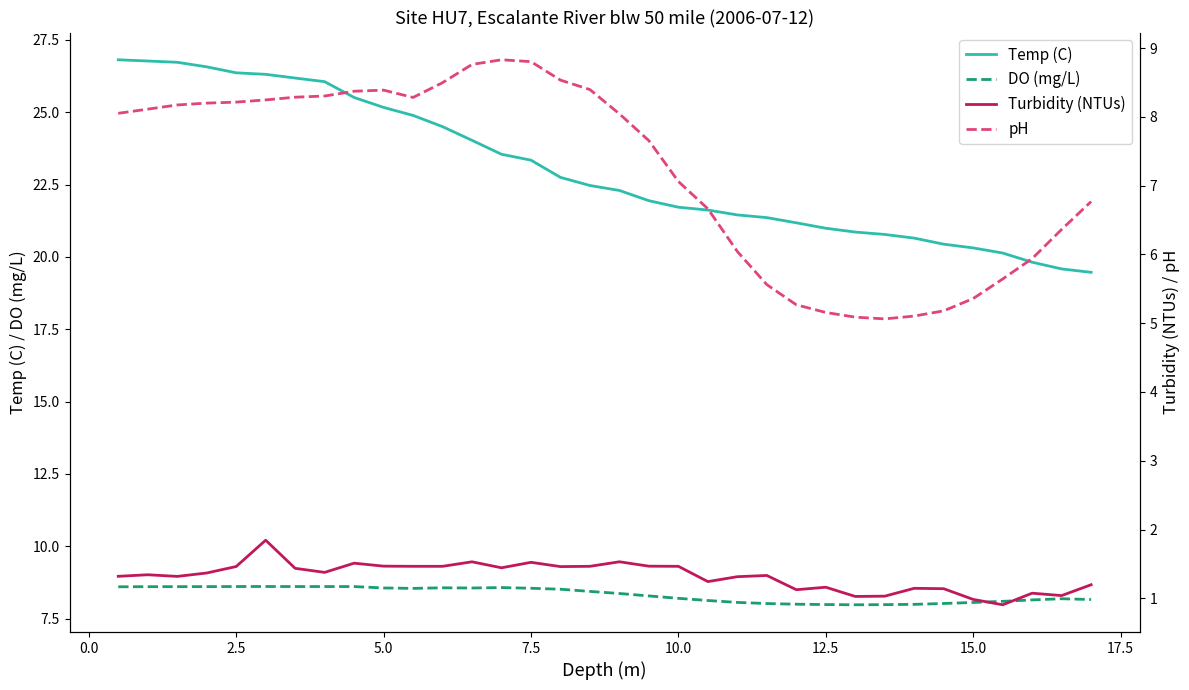

True or false: Turbidity (NTUs) and pH intersect in this chart.

False